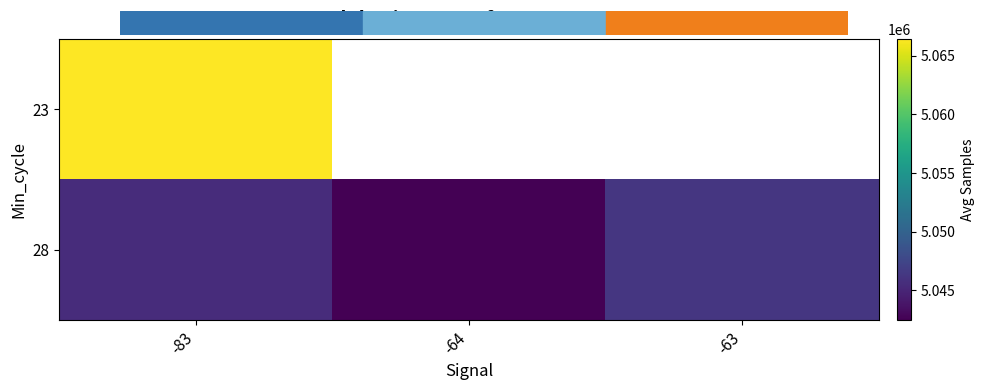

How many categories are shown in the chart?

3